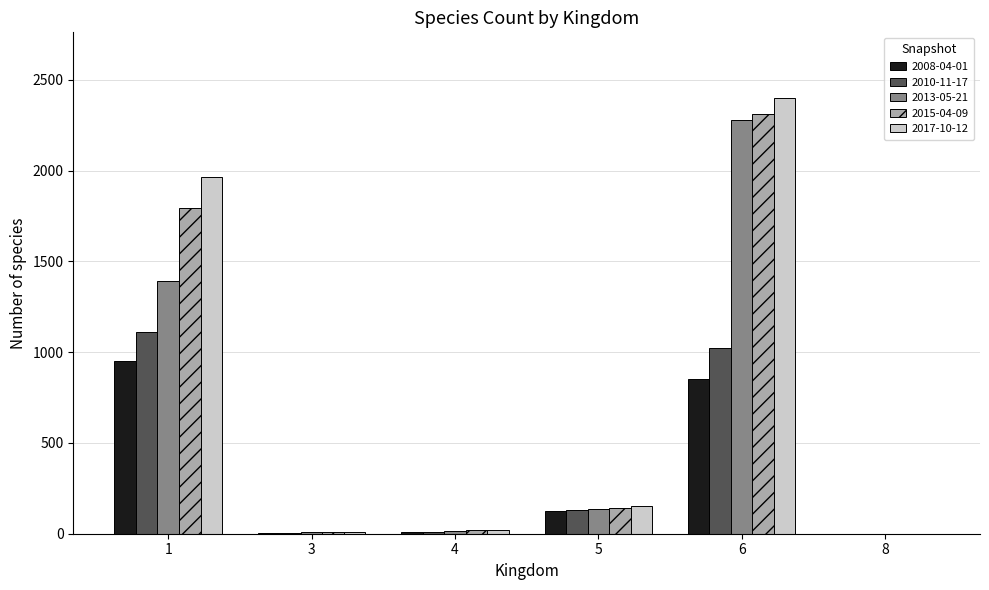

At which category is the sum across all series the highest?

6